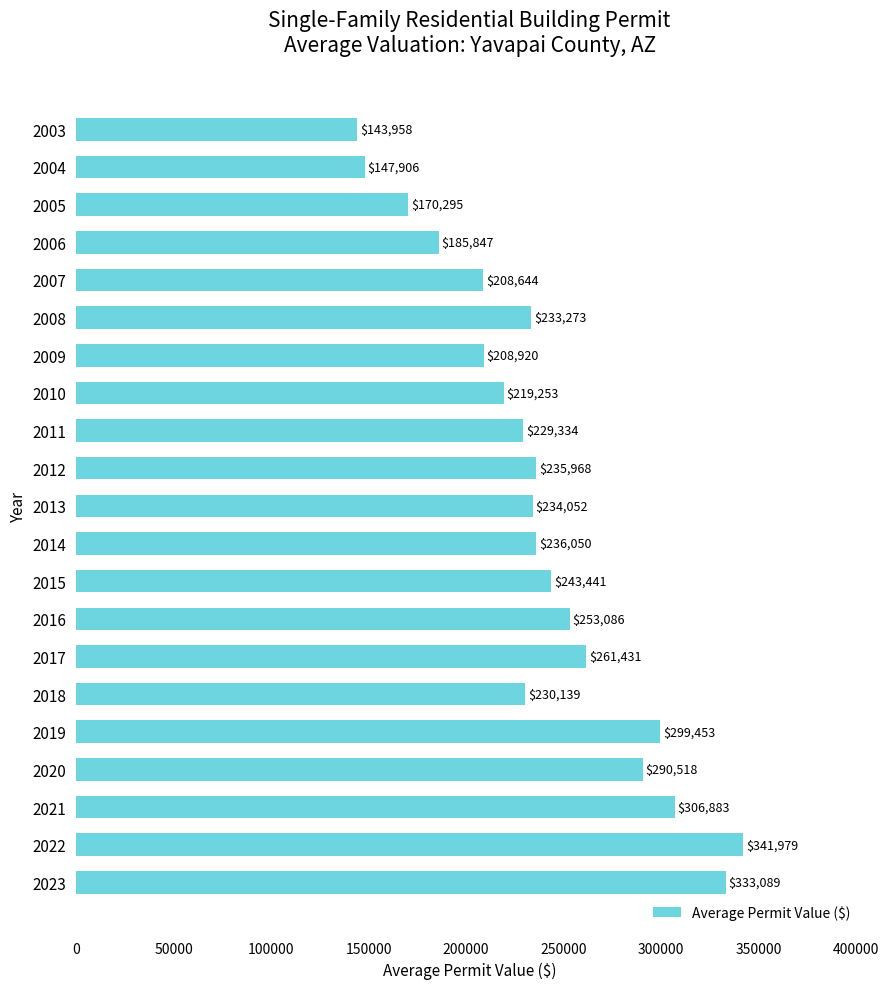

List the labels in order of value, smallest first.

2003, 2004, 2005, 2006, 2007, 2009, 2010, 2011, 2018, 2008, 2013, 2012, 2014, 2015, 2016, 2017, 2020, 2019, 2021, 2023, 2022